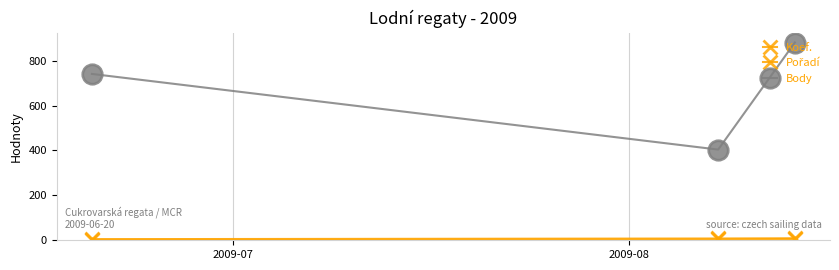

Is this an area chart (filled region under the line)?

No